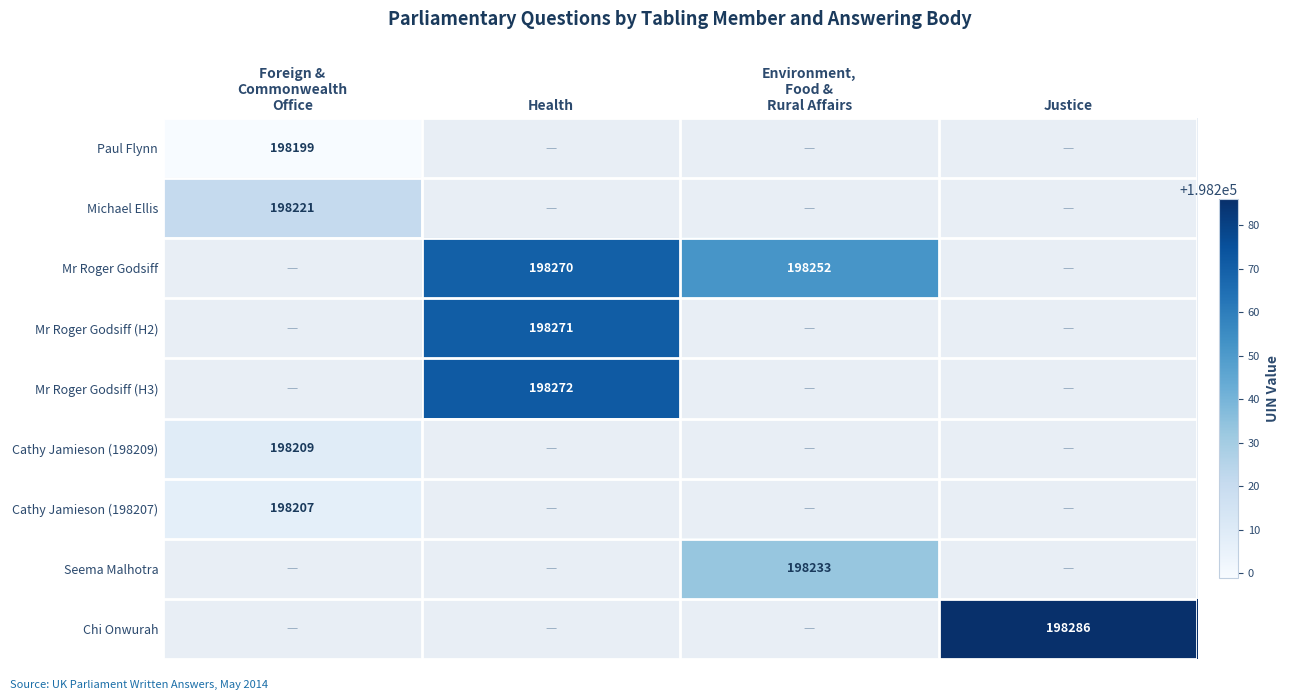

At how many categories does at least one series exceed 198268?

2